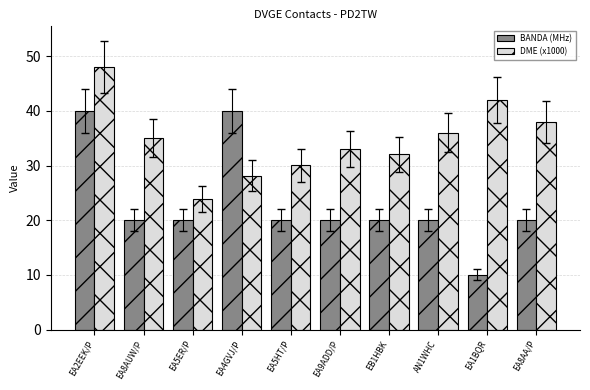

What is the label of the 2nd bar from the left?

EA8AUW/P